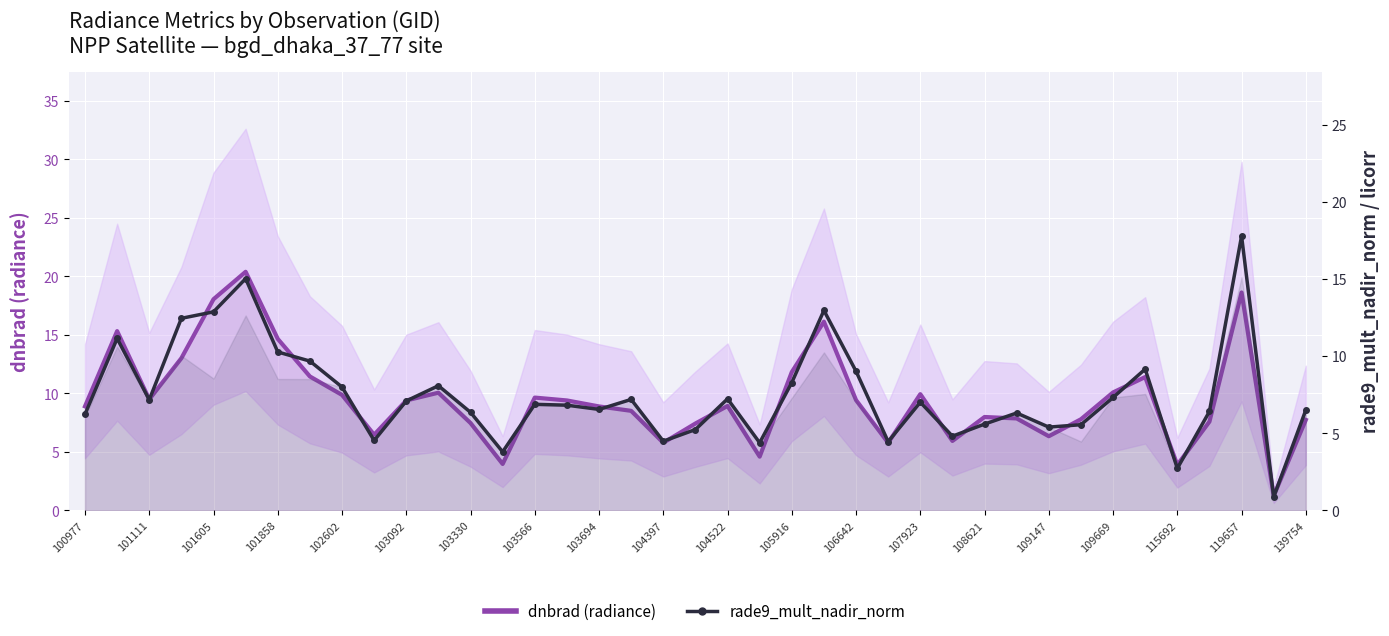

Rank the series by their average value, from lowest to highest.

rade9_mult_nadir_norm, dnbrad (radiance)